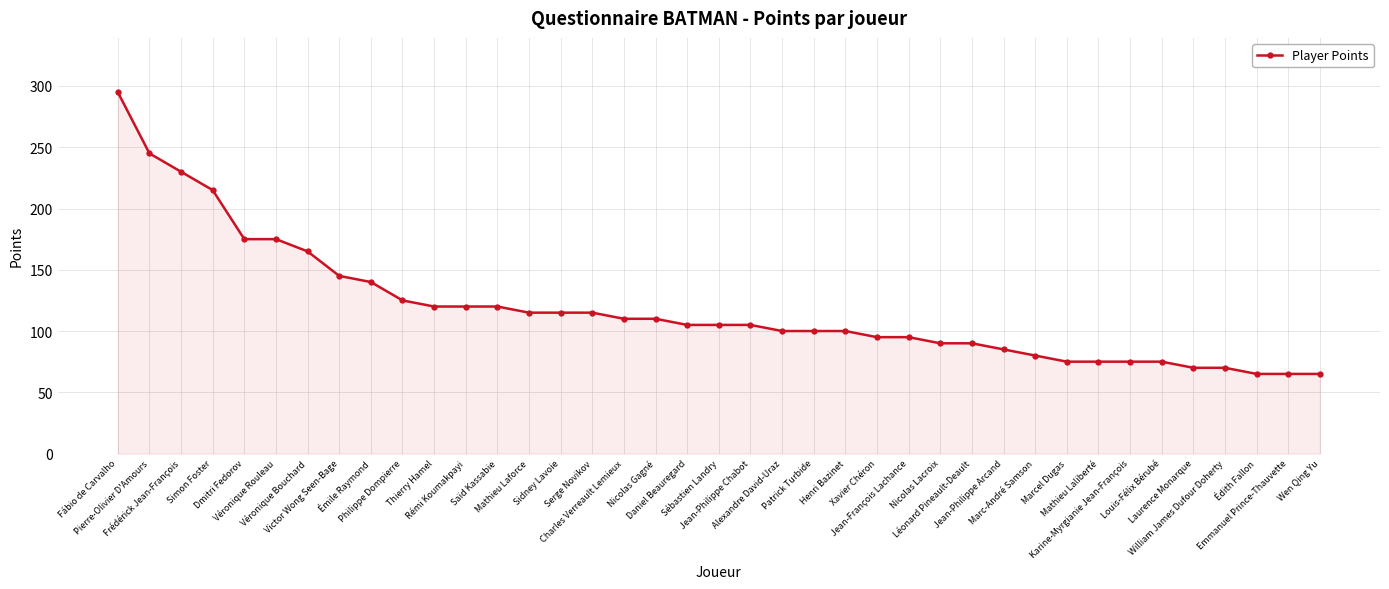

What is the difference between the maximum and minimum values?

230